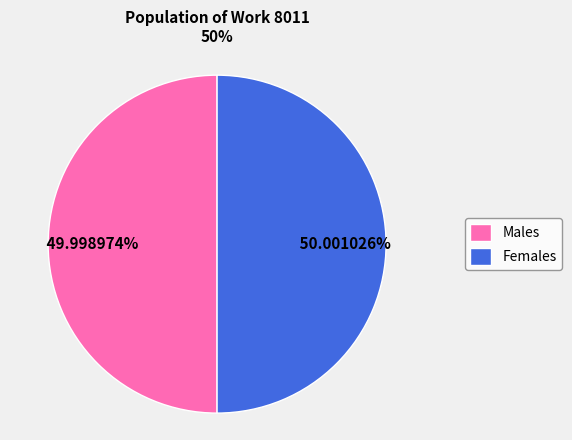

Combined, do Males and Females account for over 50%?

Yes